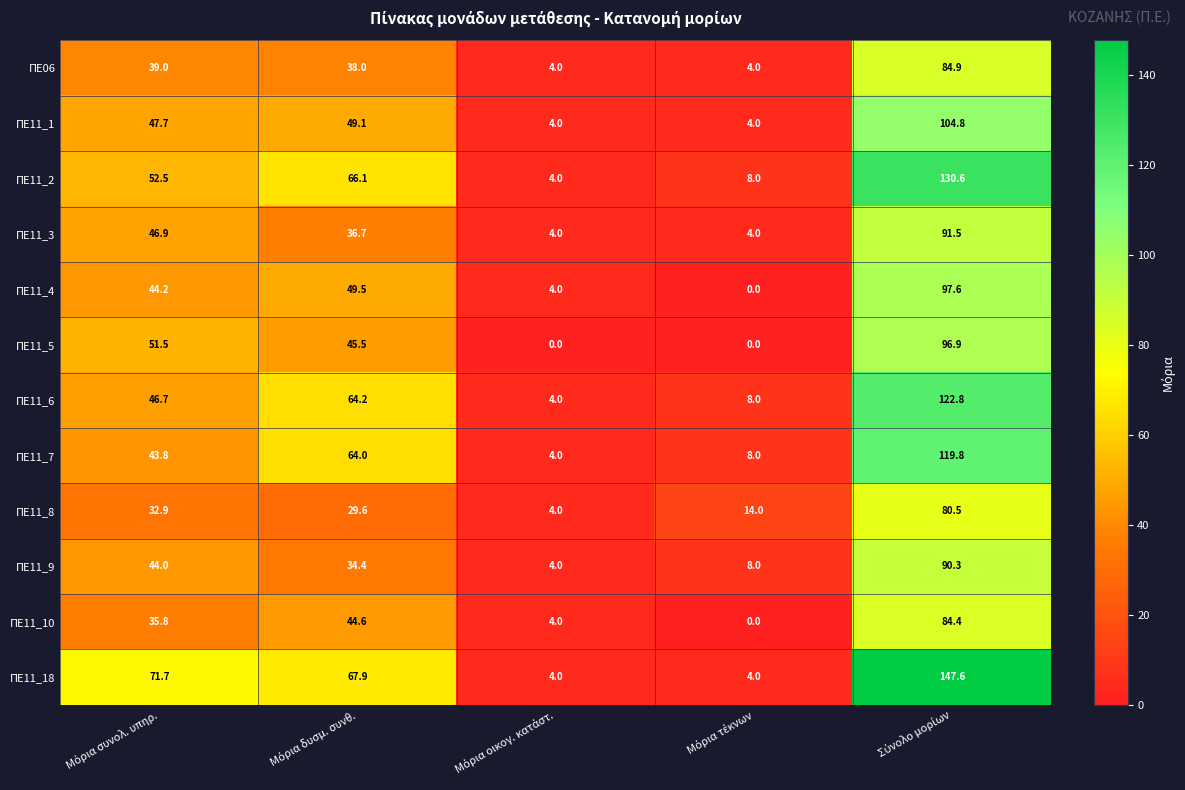

What is the maximum value for ΠΕ06?

84.9